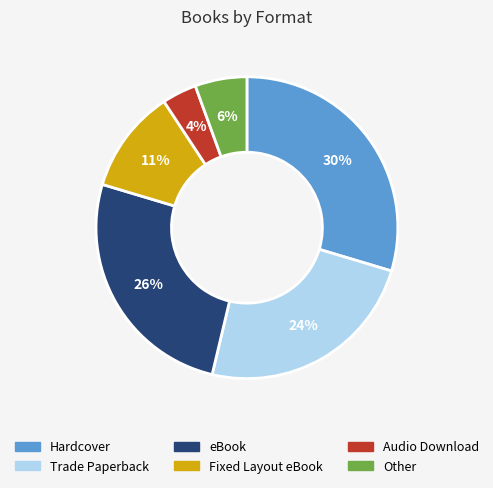

Count the number of slices in the pie.

6